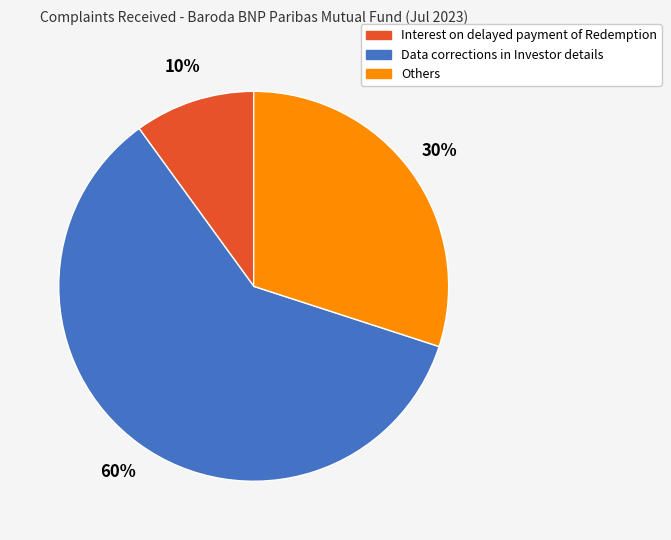

To the nearest percent, what is the average slice percentage?

33%